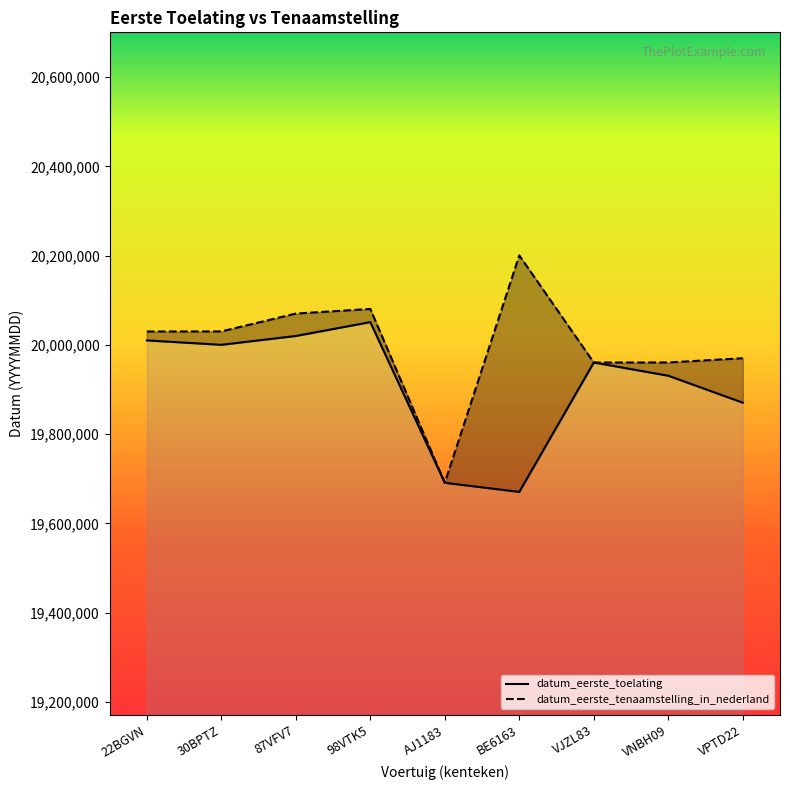

What is the difference between the second highest and second lowest values in the datum_eerste_toelating series?

329118